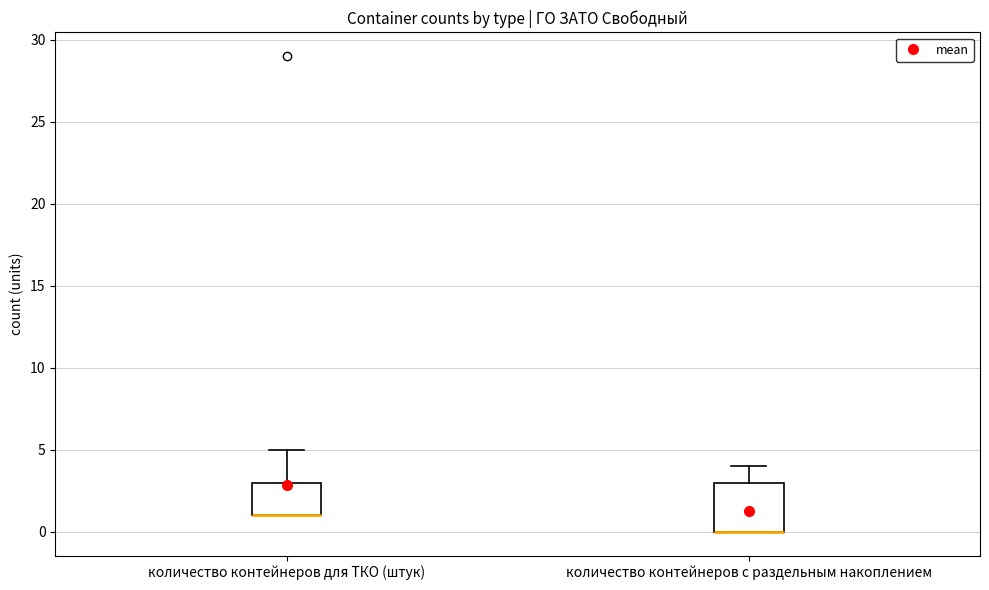

Where is the lower edge of the box for количество контейнеров с раздельным накоплением on the y-axis? The values are not printed on the chart, so give them approximately, as read against the axis.

0